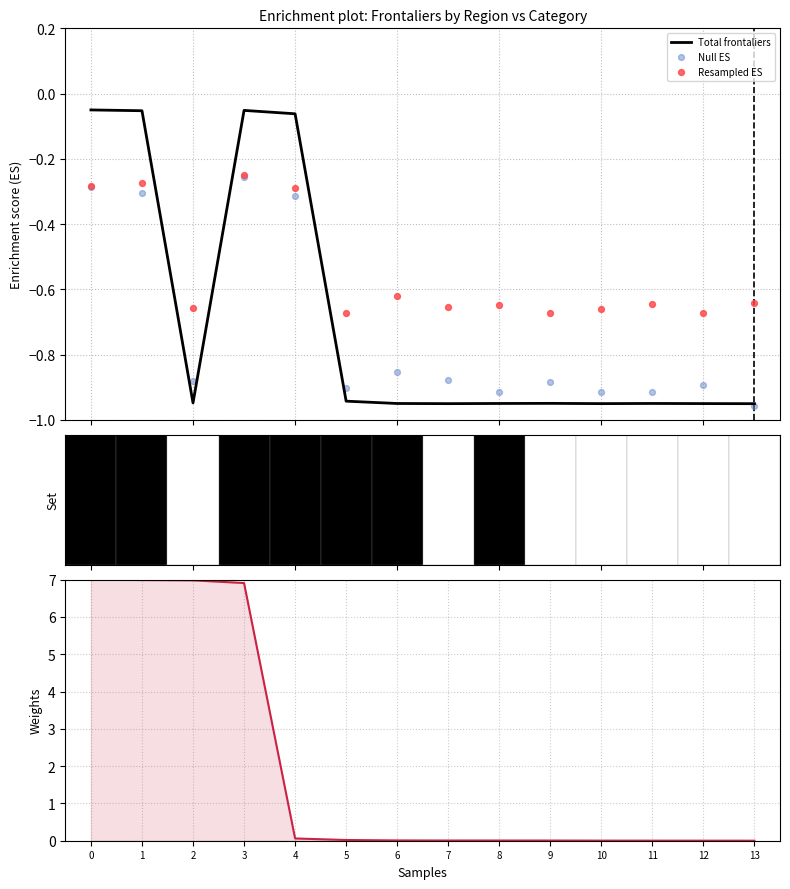

At how many categories does at least one series exceed 0?

14